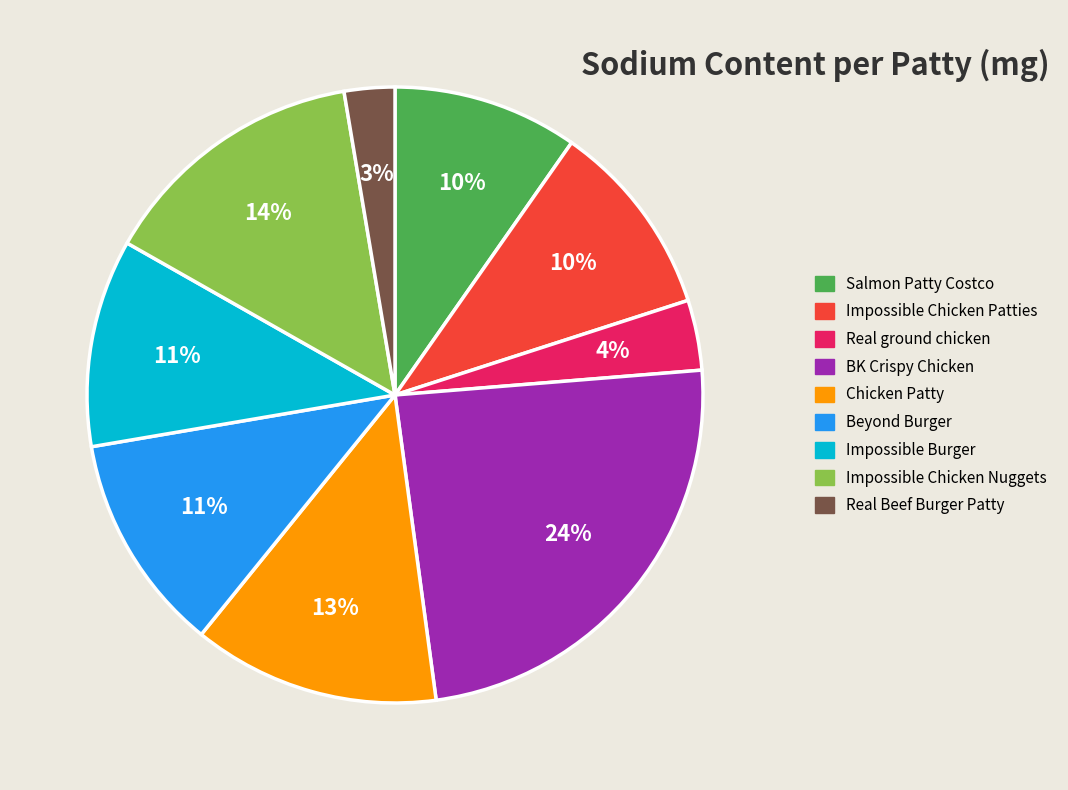

To the nearest percent, what is the combined percentage of Impossible Chicken Patties and Real ground chicken?

14%